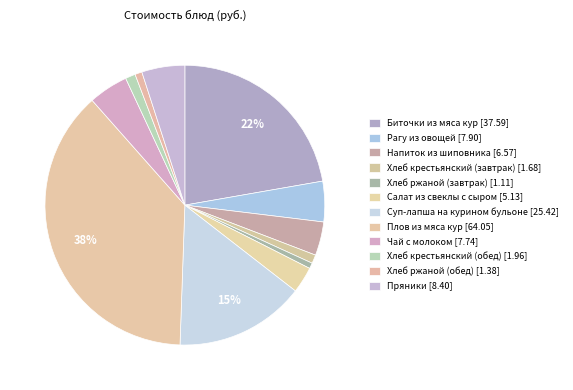

Rank the categories by value from lowest to highest.

Хлеб ржаной (завтрак), Хлеб ржаной (обед), Хлеб крестьянский (завтрак), Хлеб крестьянский (обед), Салат из свеклы с сыром, Напиток из шиповника, Чай с молоком, Рагу из овощей, Пряники, Суп-лапша на курином бульоне, Биточки из мяса кур, Плов из мяса кур